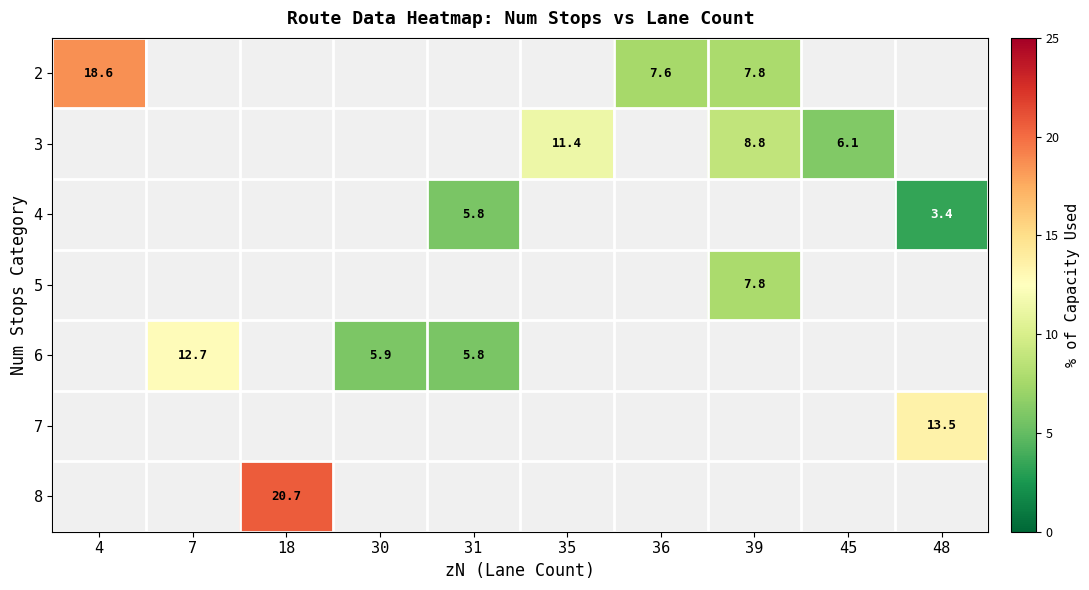

Between 35 and 31, which is larger?

31